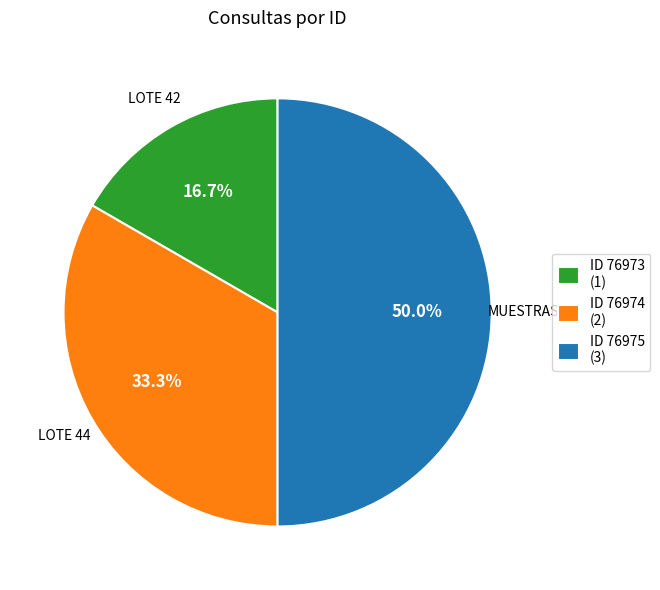

Between ID 76973 (1) and ID 76974 (2), which is larger?

ID 76974 (2)